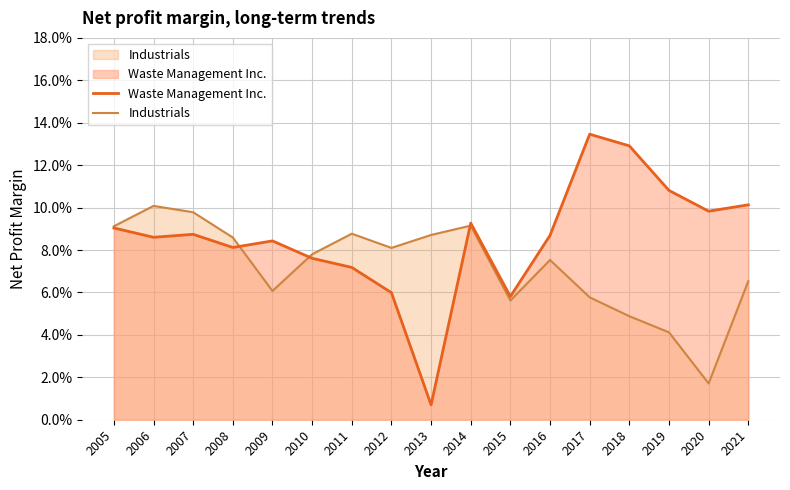

How many intersections are there between Waste Management Inc. and Industrials?

3